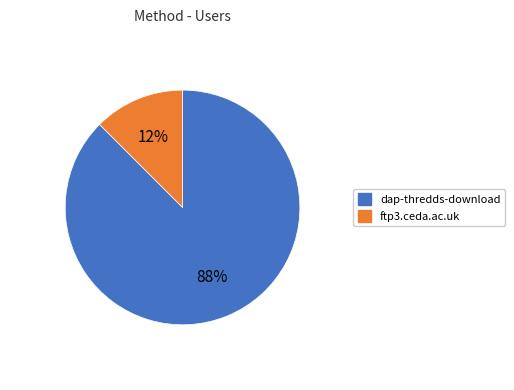

Combined, do dap-thredds-download and ftp3.ceda.ac.uk account for over 50%?

Yes